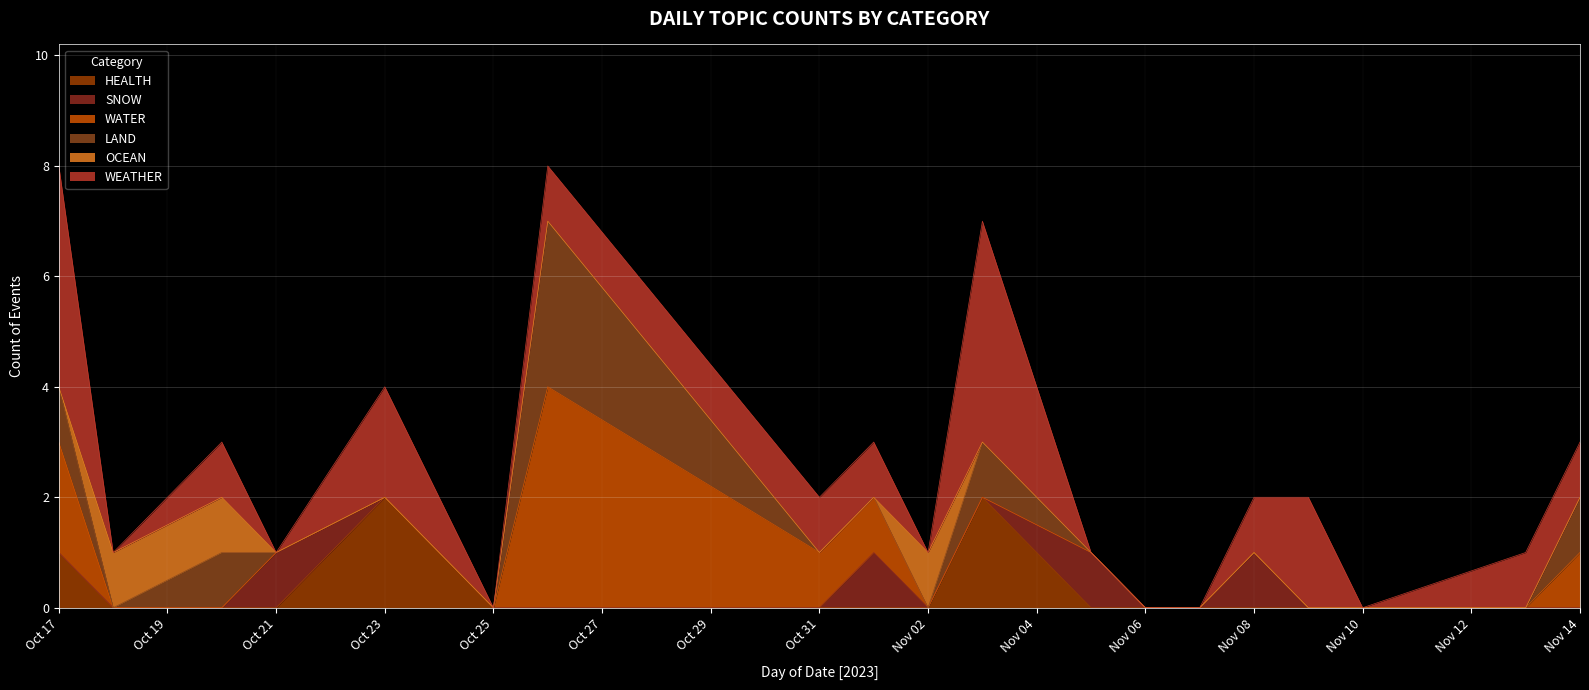

Which has a higher value, 2023-11-08 or 2023-11-01?

2023-11-08